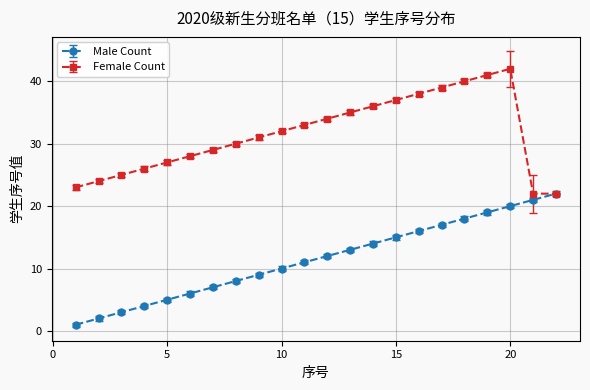

What is the maximum value shown in the chart?

42